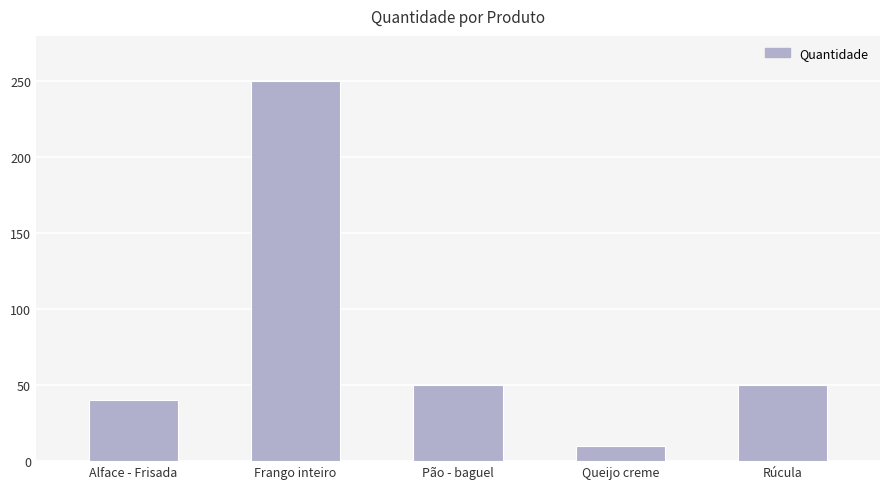

What is the sum of the values at Alface - Frisada and Frango inteiro?

290